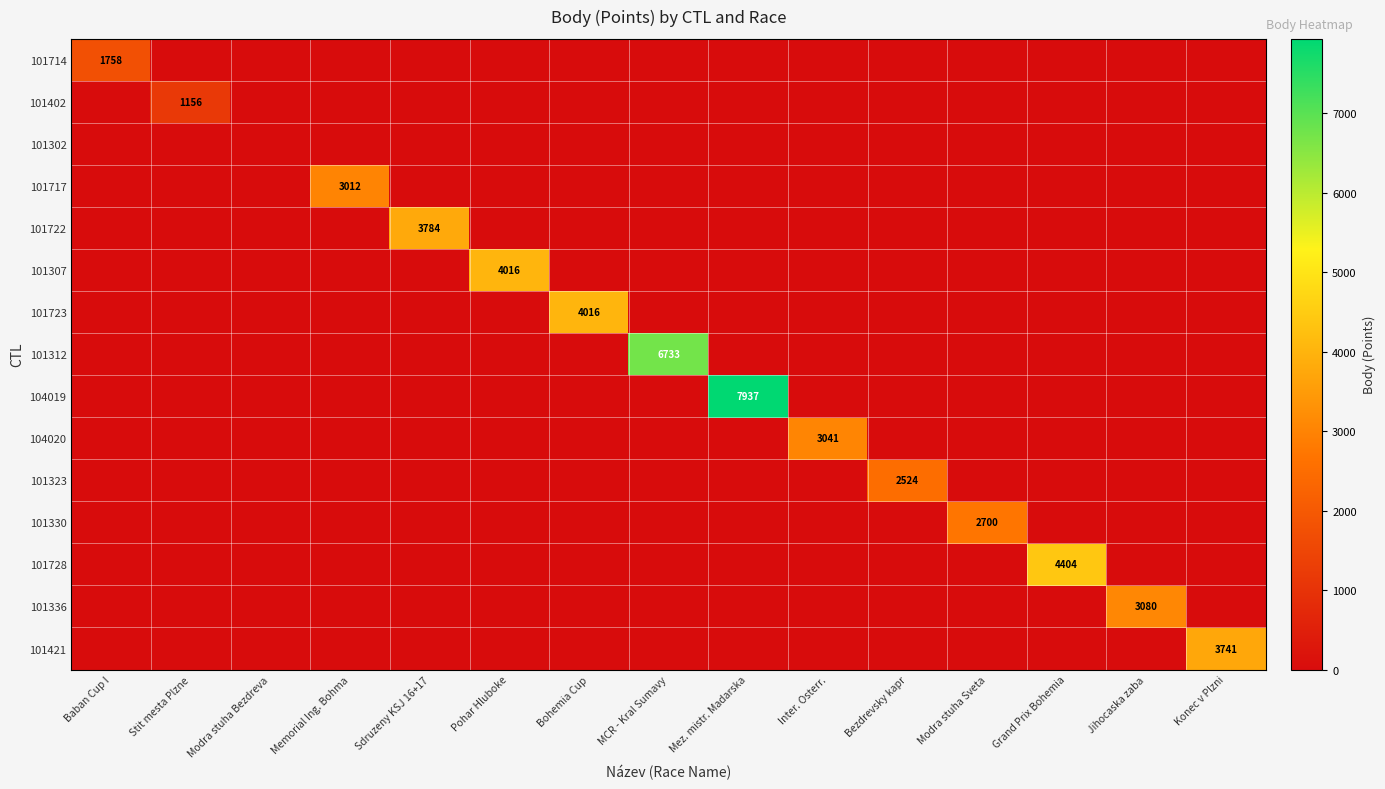

Which category has the highest value across all series?

Mez. mistr. Madarska